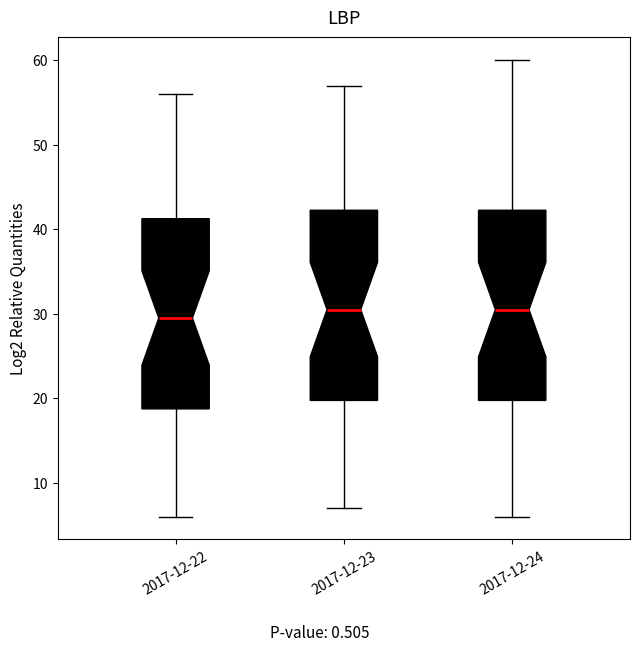

Reading left to right, transcribe this box plot: for each box, give where its median line is, the range the box spans, and where its two whiskers end, as read against the y-axis. The values are not printed on the chart, so give them approximately, as read against the axis.

2017-12-22: median 30, box 19 to 41, whiskers 6 to 56
2017-12-23: median 31, box 20 to 42, whiskers 7 to 57
2017-12-24: median 31, box 20 to 42, whiskers 6 to 60